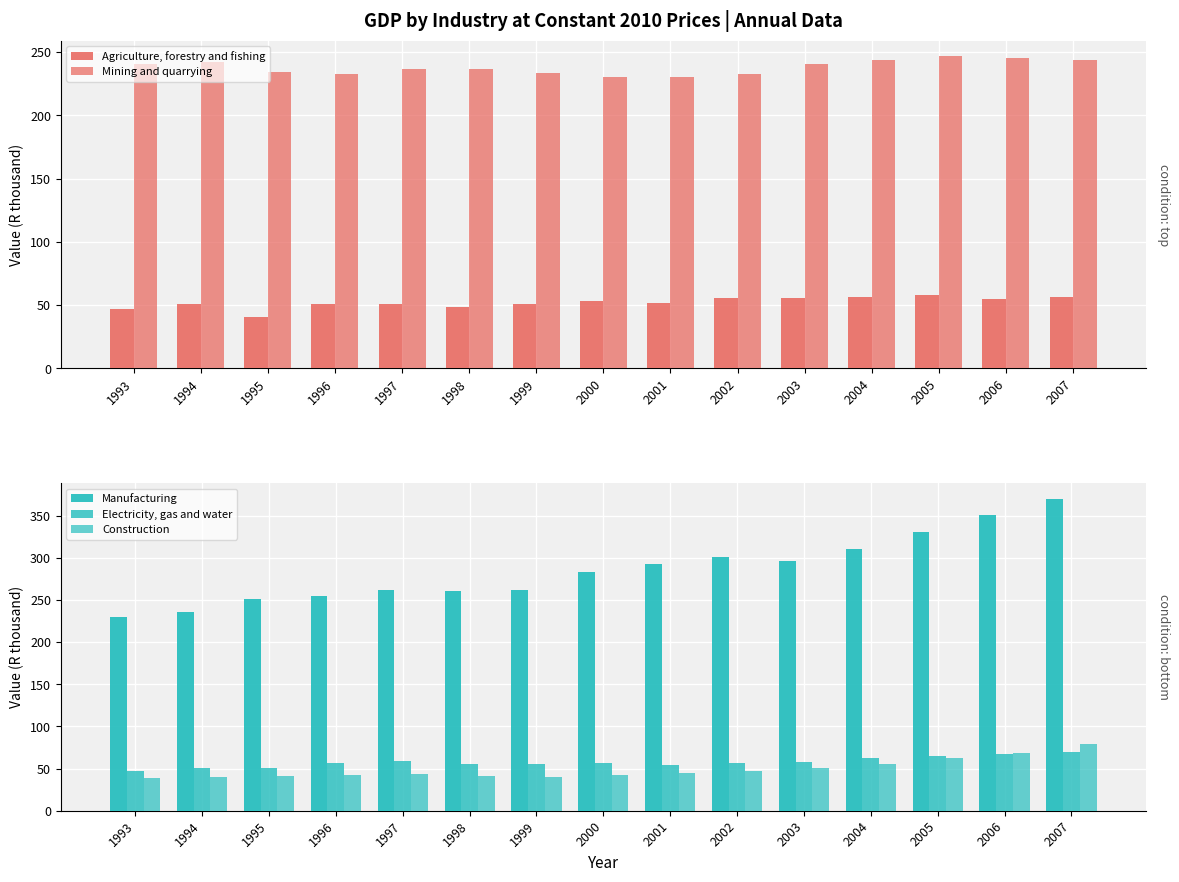

Rank the series at 2004 from highest to lowest value.

Manufacturing, Mining and quarrying, Electricity, gas and water, Agriculture, forestry and fishing, Construction